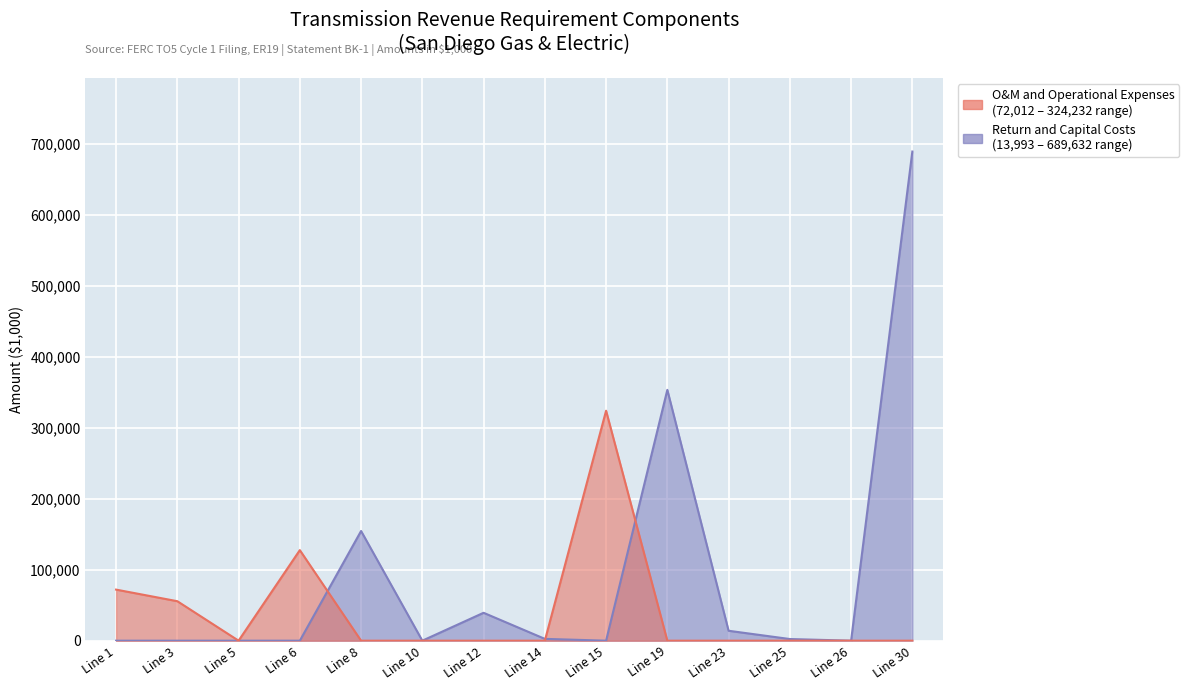

Reading left to right, what are all the values shown in this chart?

O&M and Operational Expenses: 72012.5	55661.6	0.0	127674.0	0.0	0.0	0.0	0.0	324231.7	0.0	0.0	0.0	0.0	0.0
Return and Capital Costs: 0.0	0.0	0.0	0.0	154648.2	0.0	39336.5	2573.0	0.0	353632.2	13993.6	2332.7	0.0	689631.8